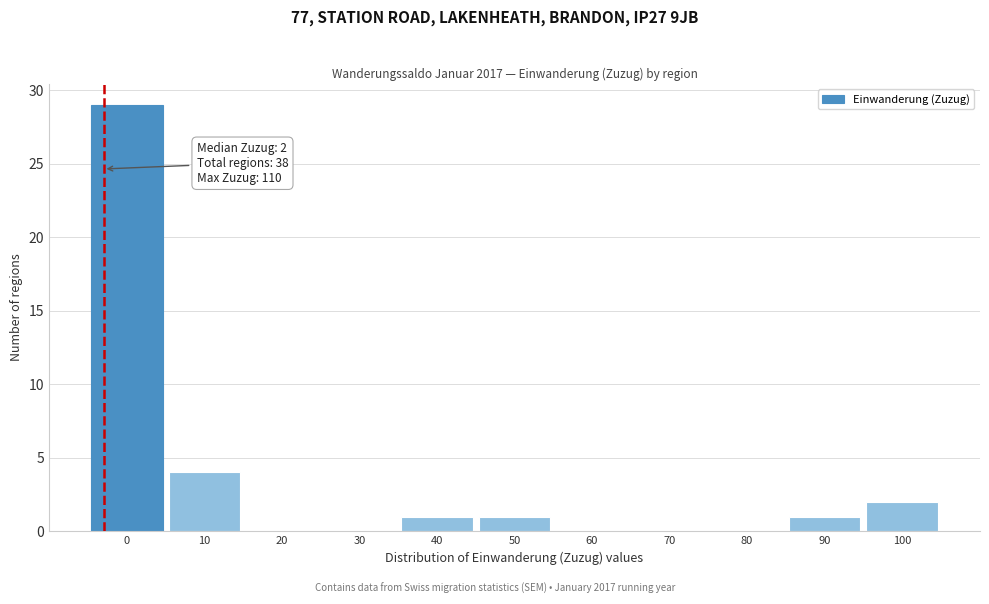

Reading left to right, transcribe all the data shown in this chart.

0=29	10=4	20=0	30=0	40=1	50=1	60=0	70=0	80=0	90=1	100=2